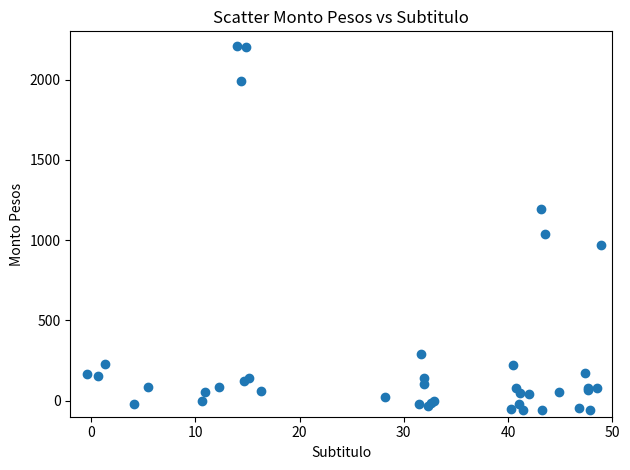

What Y value in the scatter plot is closest to 1074?

1038.5